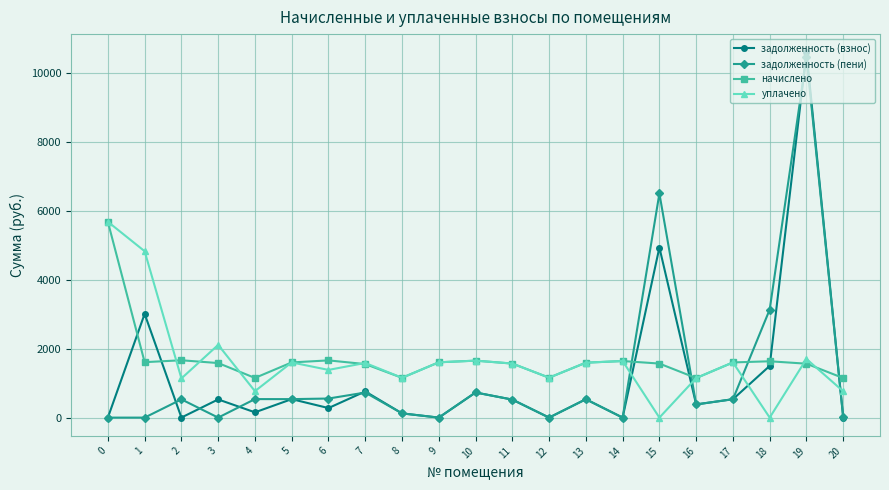

At which category is the sum across all series the highest?

19